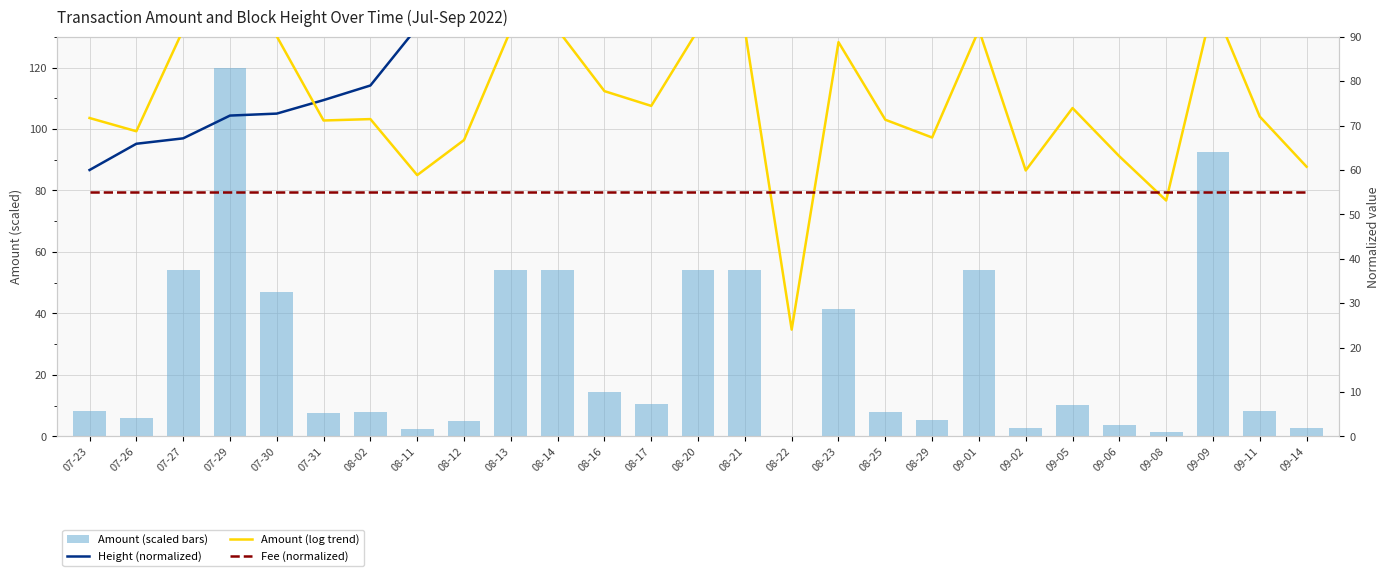

Which series has the largest total across all categories?

Height (normalized)